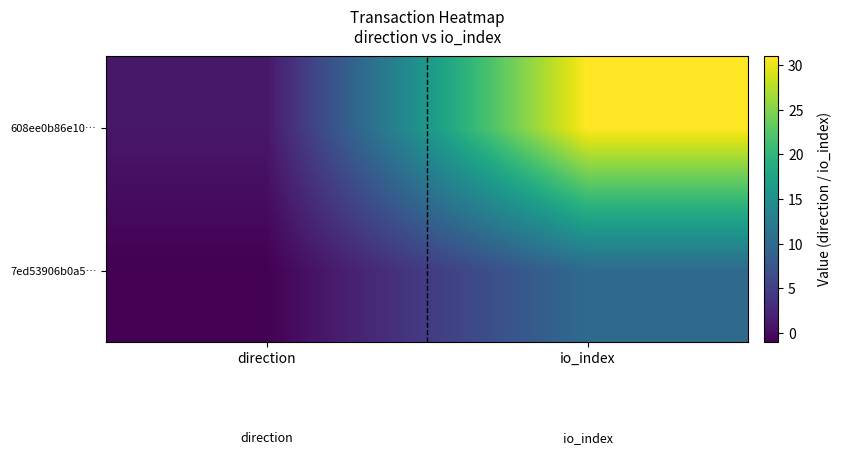

Reading left to right, transcribe all the data shown in this chart.

7ed53906b0a5…: direction=-1	io_index=10
608ee0b86e10…: direction=1	io_index=31